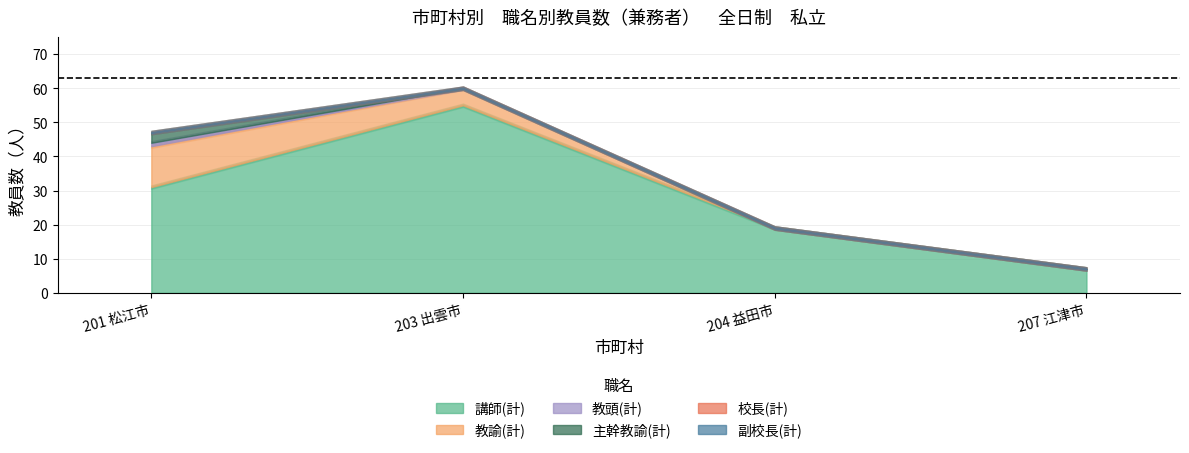

How many lines are shown in the chart?

6